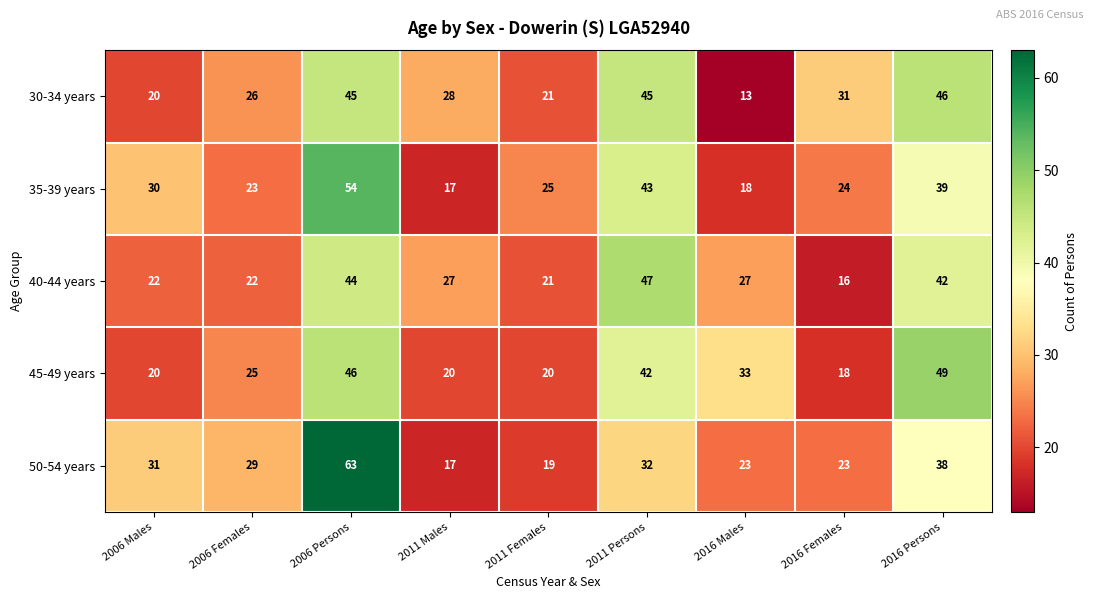

Is the value of 50-54 years at 2016 Females greater than the value of 40-44 years at 2006 Persons?

No